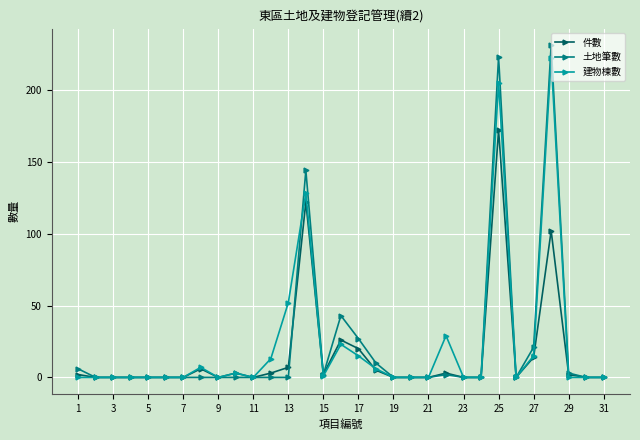

True or false: 建物棟數 has more than 0 points higher than both neighbors.

True